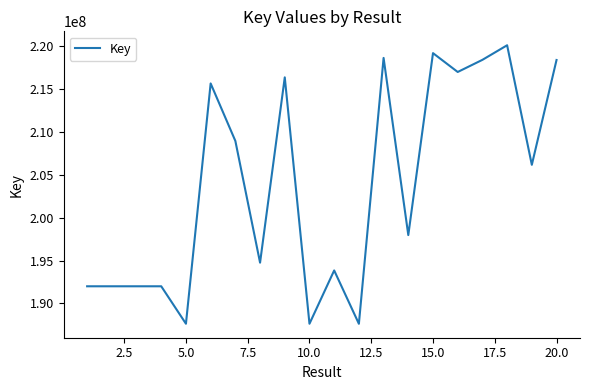

What is the minimum value shown in the chart?

187627469